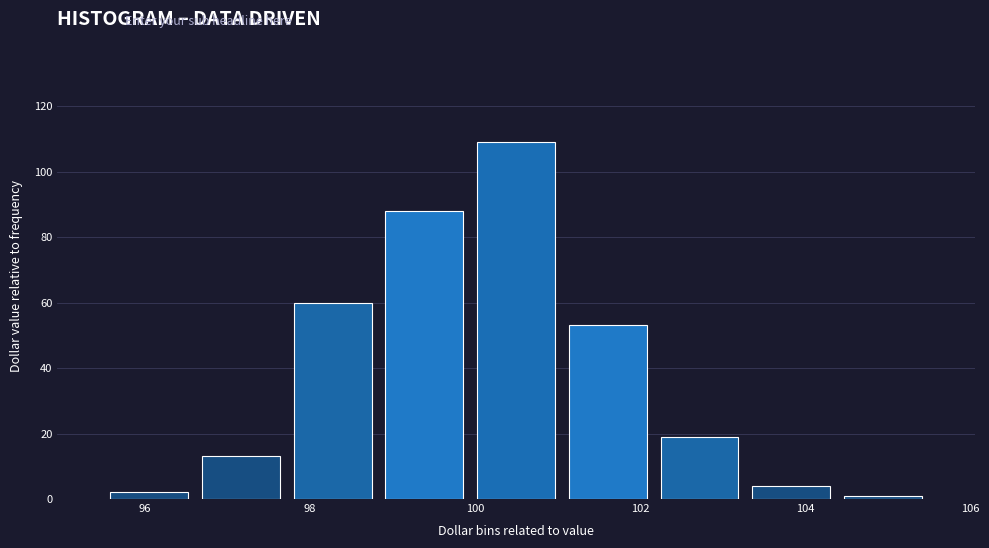

Over which range of the x-axis is the bar tallest?

100.0 to 101.0